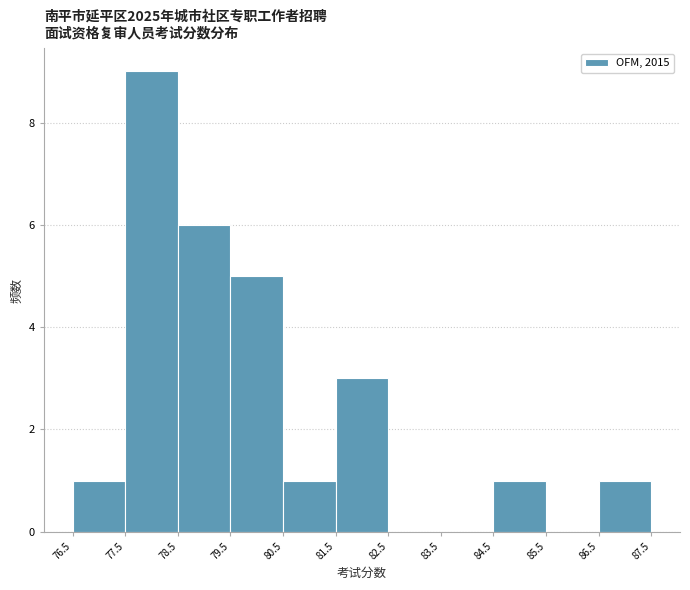

Over which range of the x-axis is the bar tallest?

77.5 to 78.5